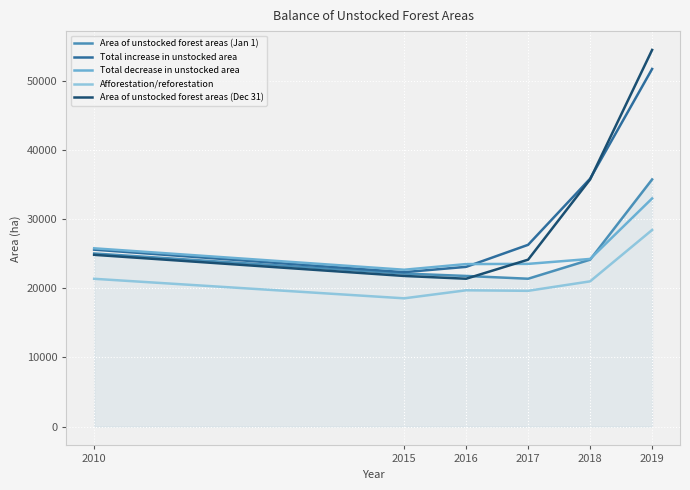

Is the value of Afforestation/reforestation at 2018 greater than the value of Area of unstocked forest areas (Dec 31) at 2018?

No